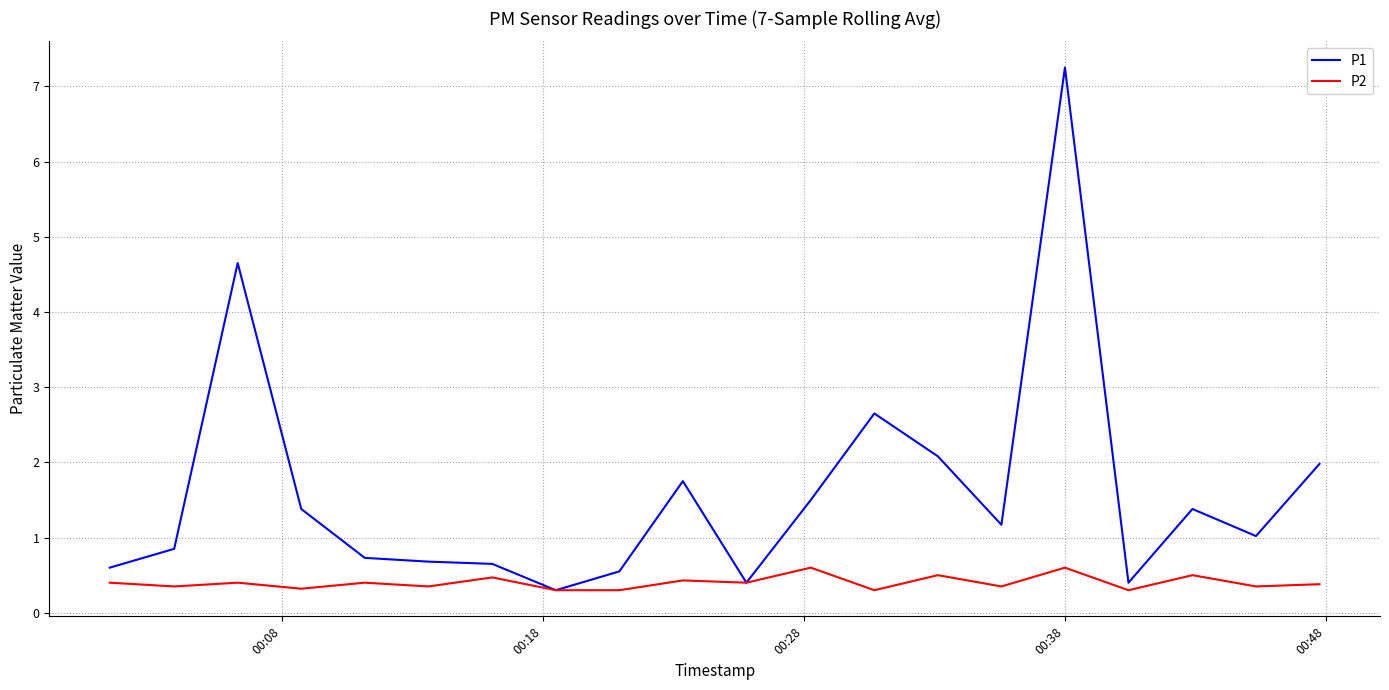

Which series has the widest spread of values?

P1